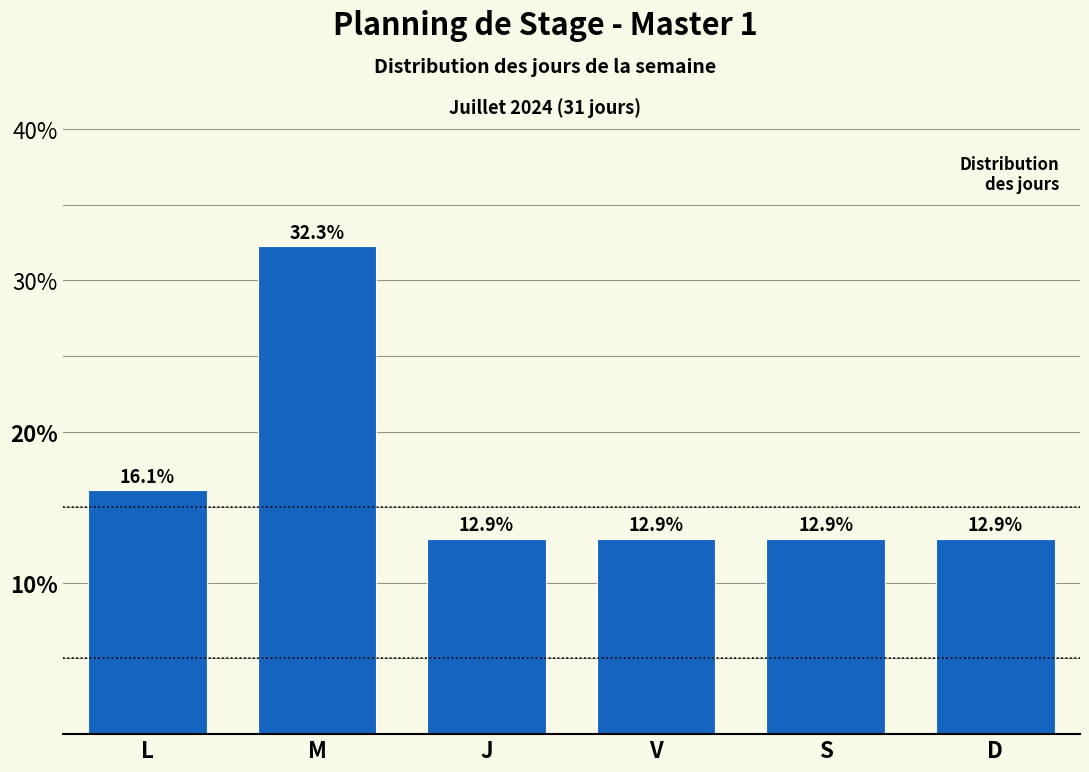

Reading left to right, extract all data points from this chart.

16.1	32.3	12.9	12.9	12.9	12.9